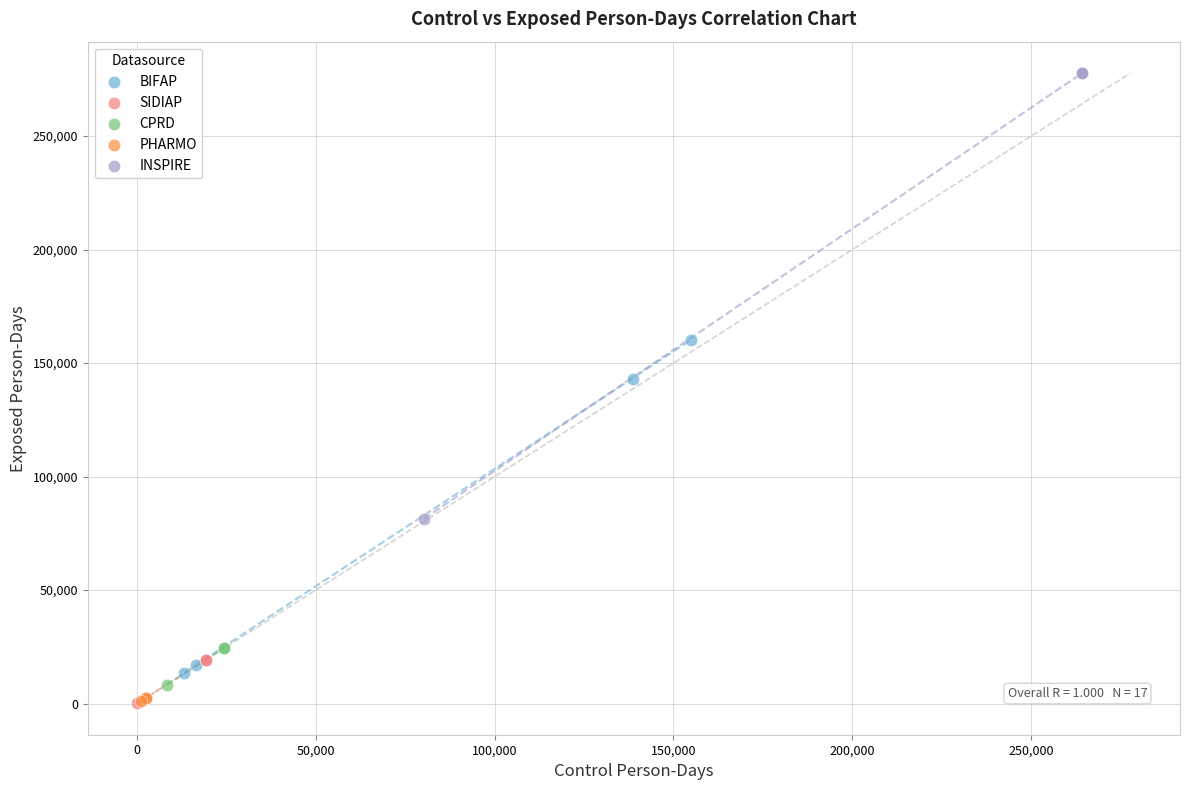

Which series has the widest spread of Y values?

INSPIRE